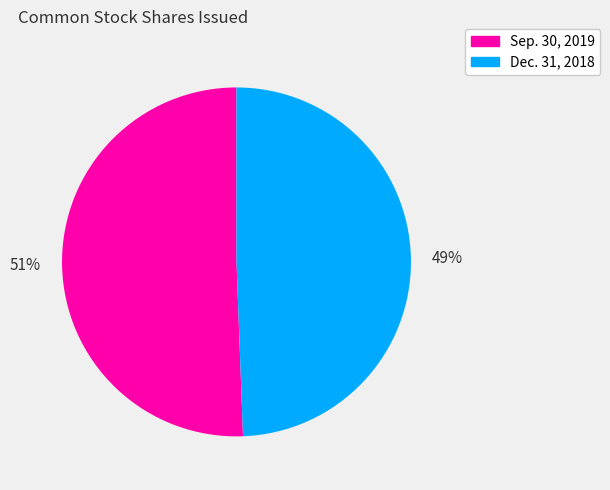

Which category has the smallest portion of the pie?

Dec. 31, 2018